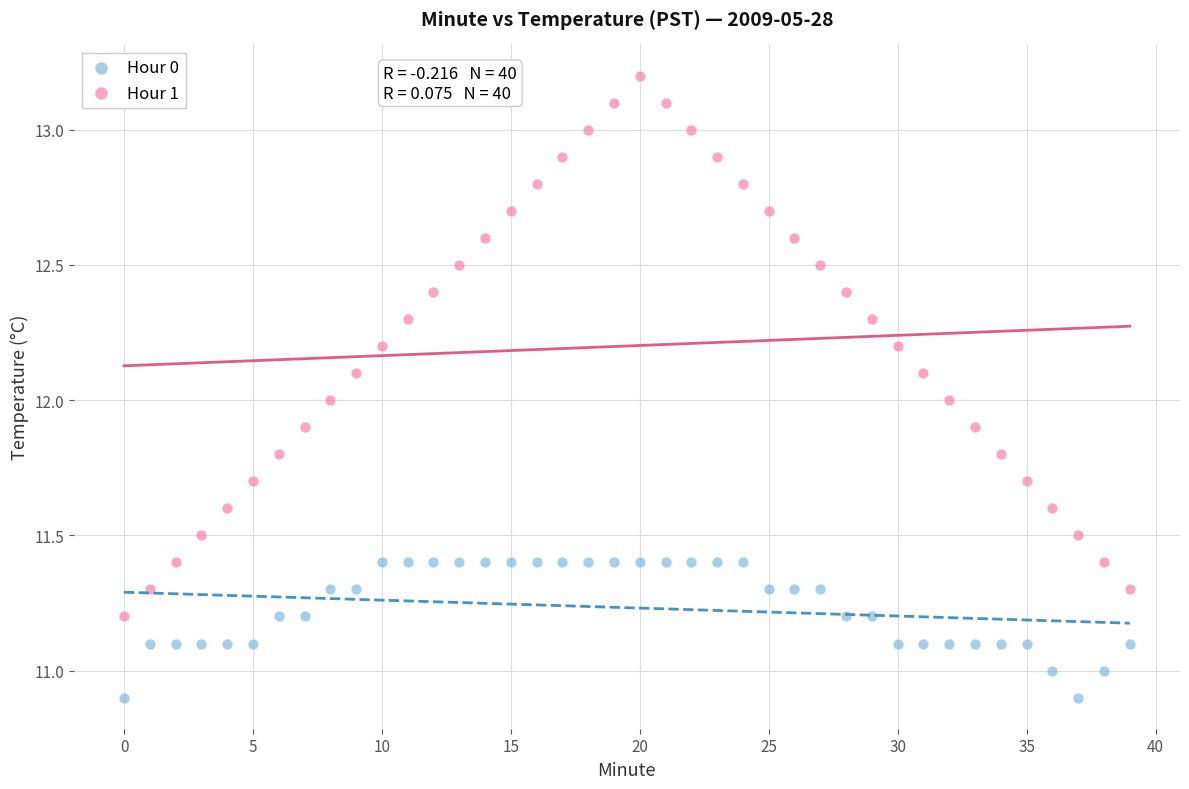

Which series has the largest Y range (max minus min)?

Hour 1